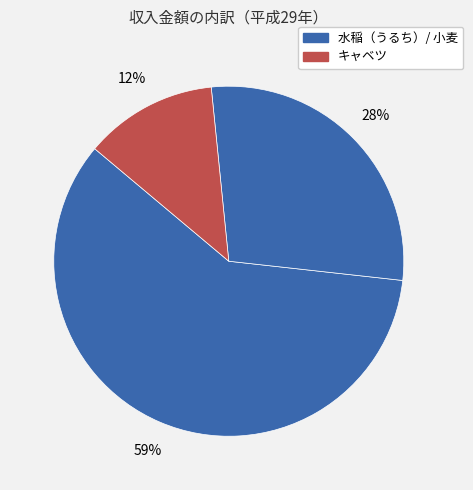

Is there a majority slice in this chart?

Yes